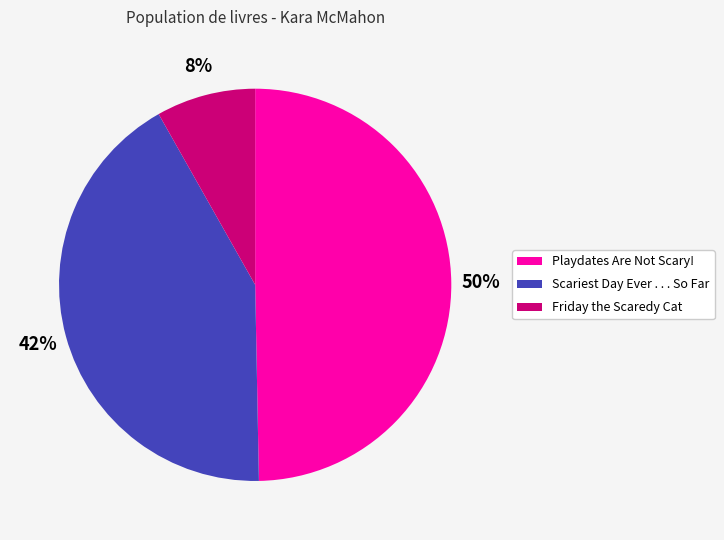

What percentage is the Friday the Scaredy Cat slice, to the nearest percent?

8%